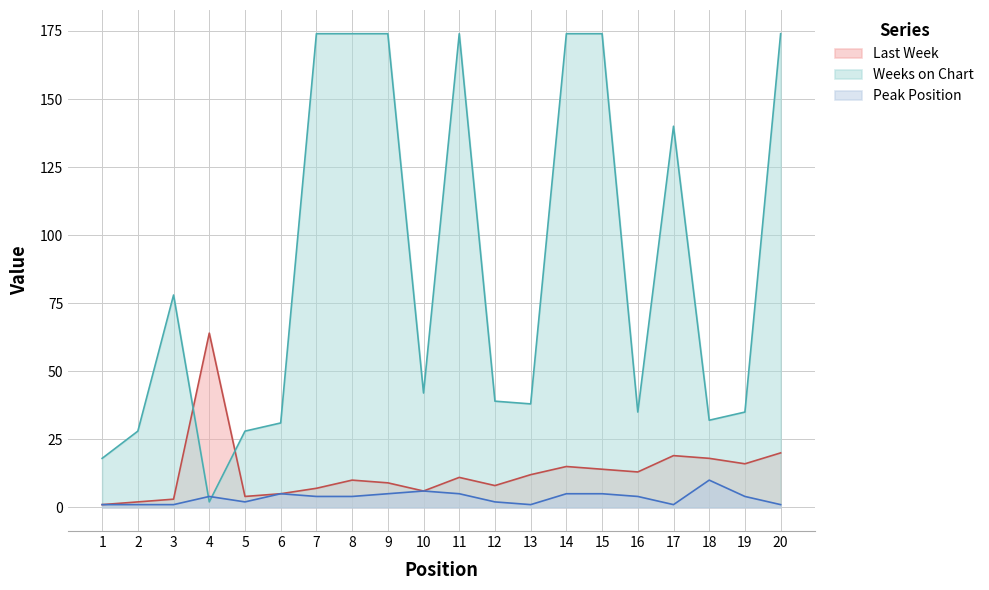

How many lines are shown in the chart?

3